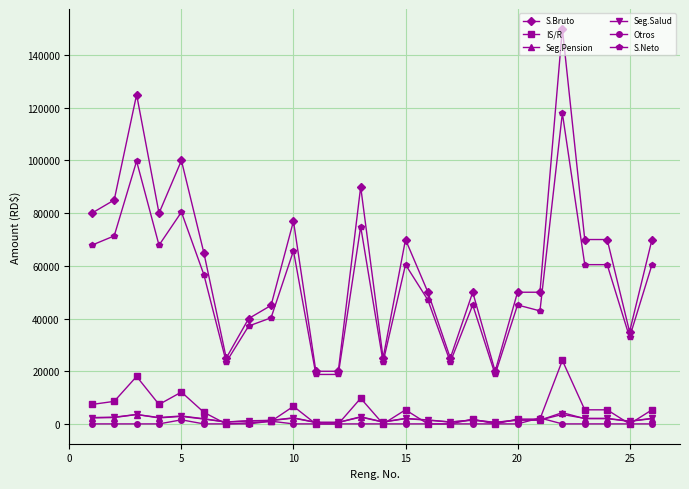

True or false: S.Bruto and IS/R cross at least once.

False